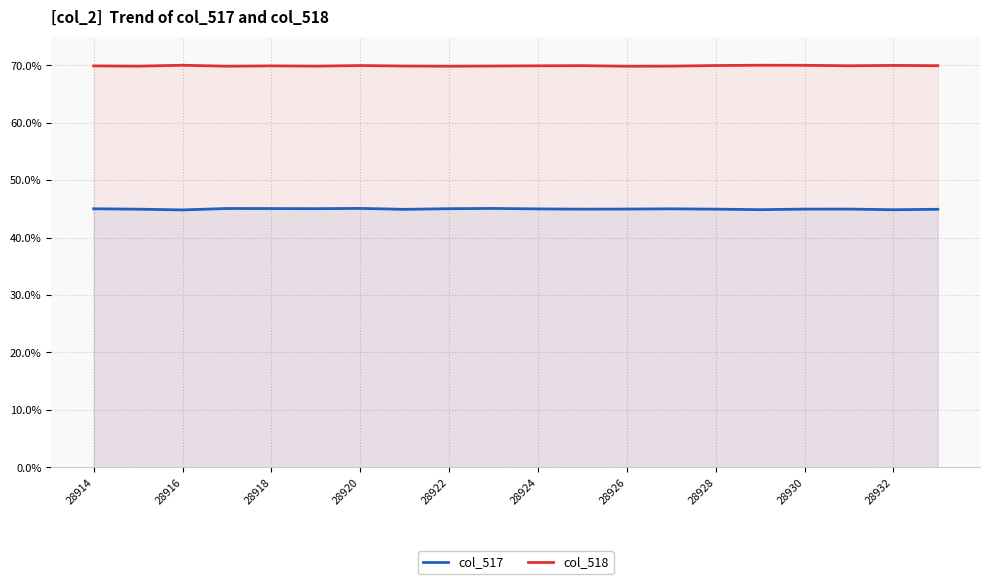

What is the lowest value of the col_518 series?

69.8